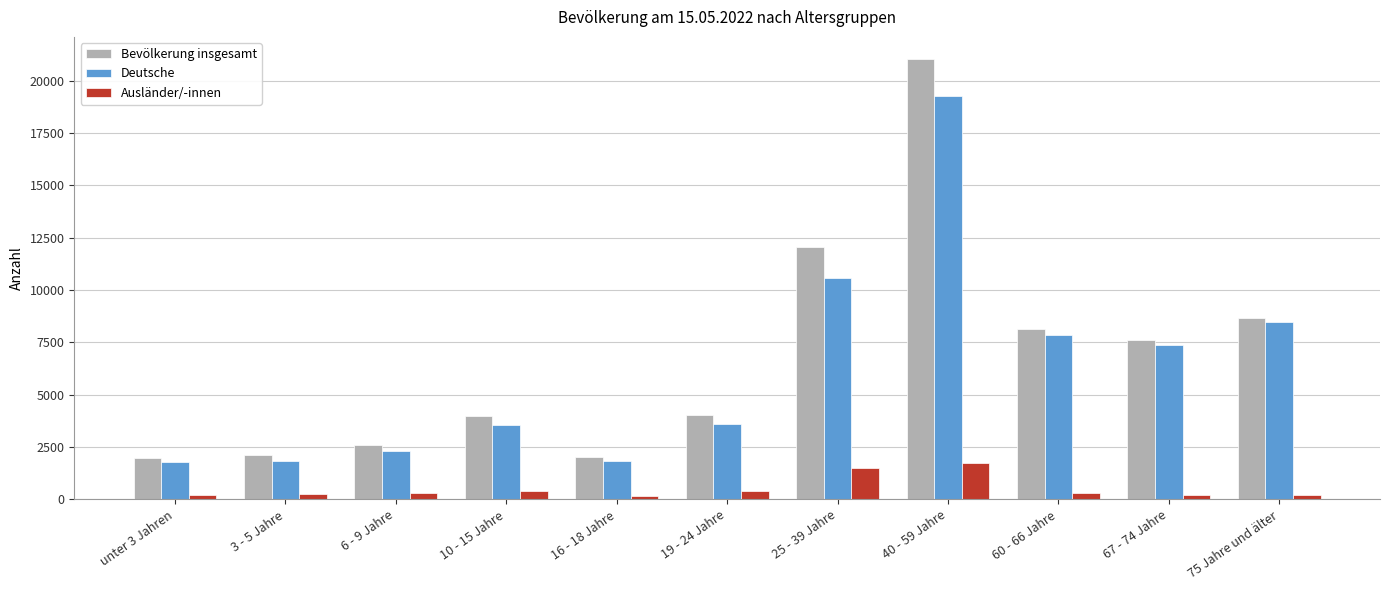

How many bars are there in each group?

3